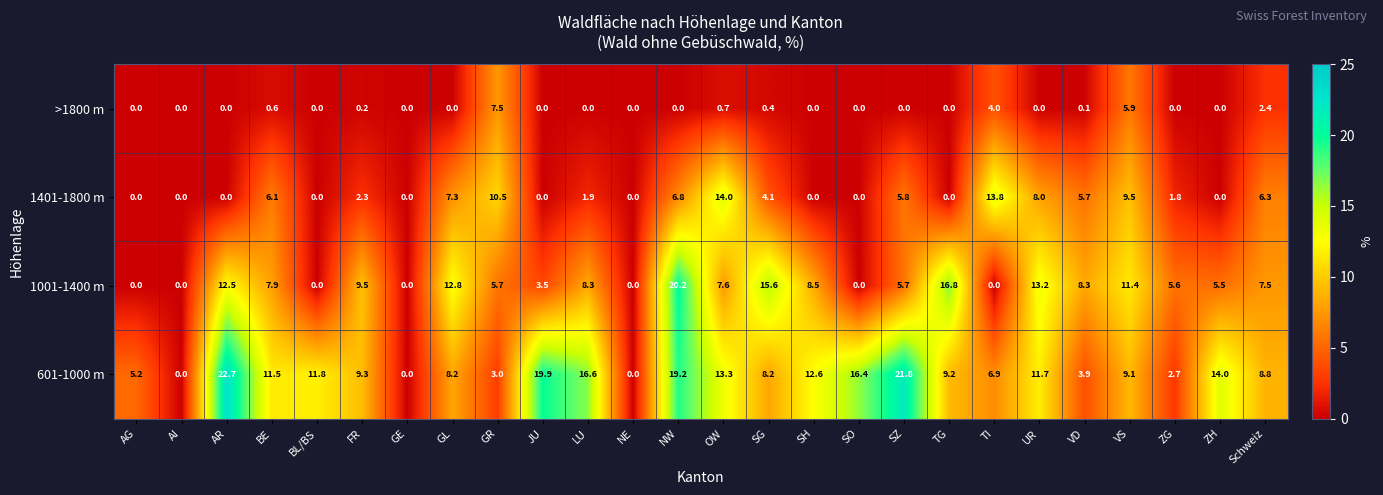

What is the spread (max minus min) of values at AR?

22.7